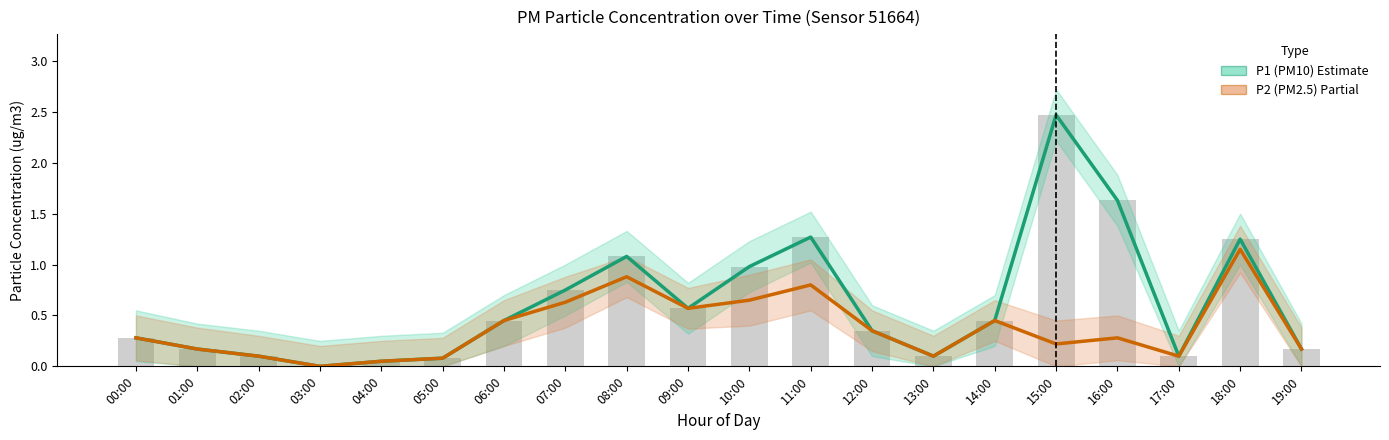

How many data points in P1 (PM10) are above 0?

19